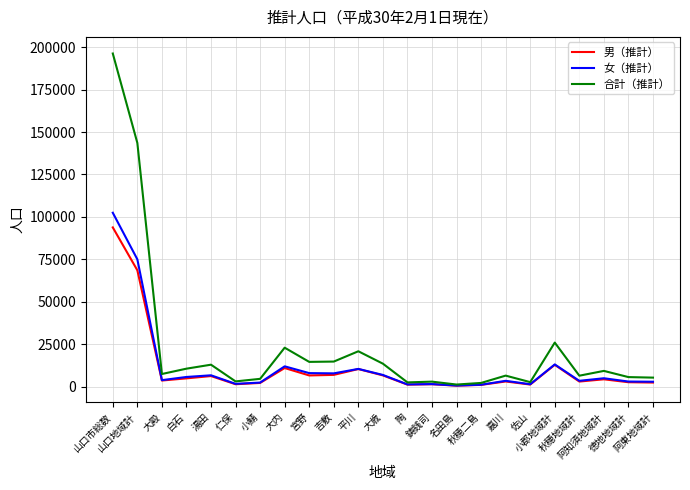

Which series has the widest spread of values?

合計（推計）